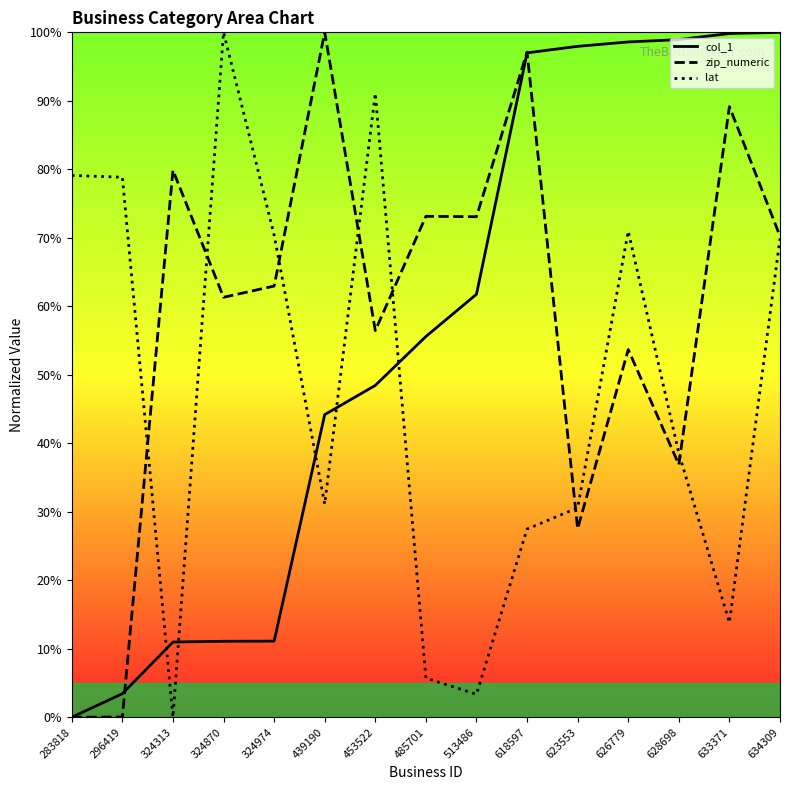

True or false: zip_numeric has more than 0 points higher than both neighbors.

True